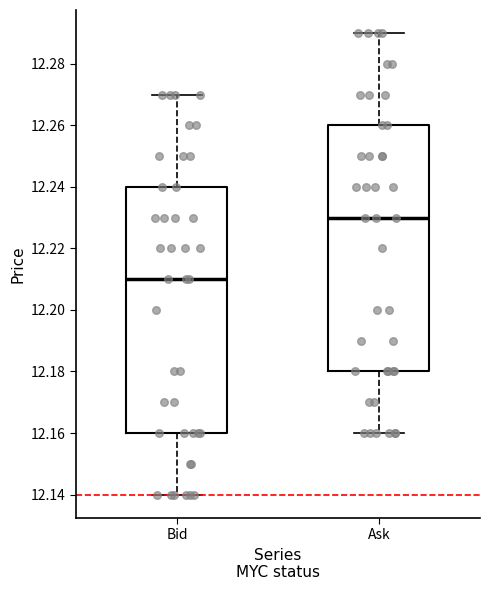

Where does the lower whisker of the box for Bid end on the y-axis? The values are not printed on the chart, so give them approximately, as read against the axis.

12.14